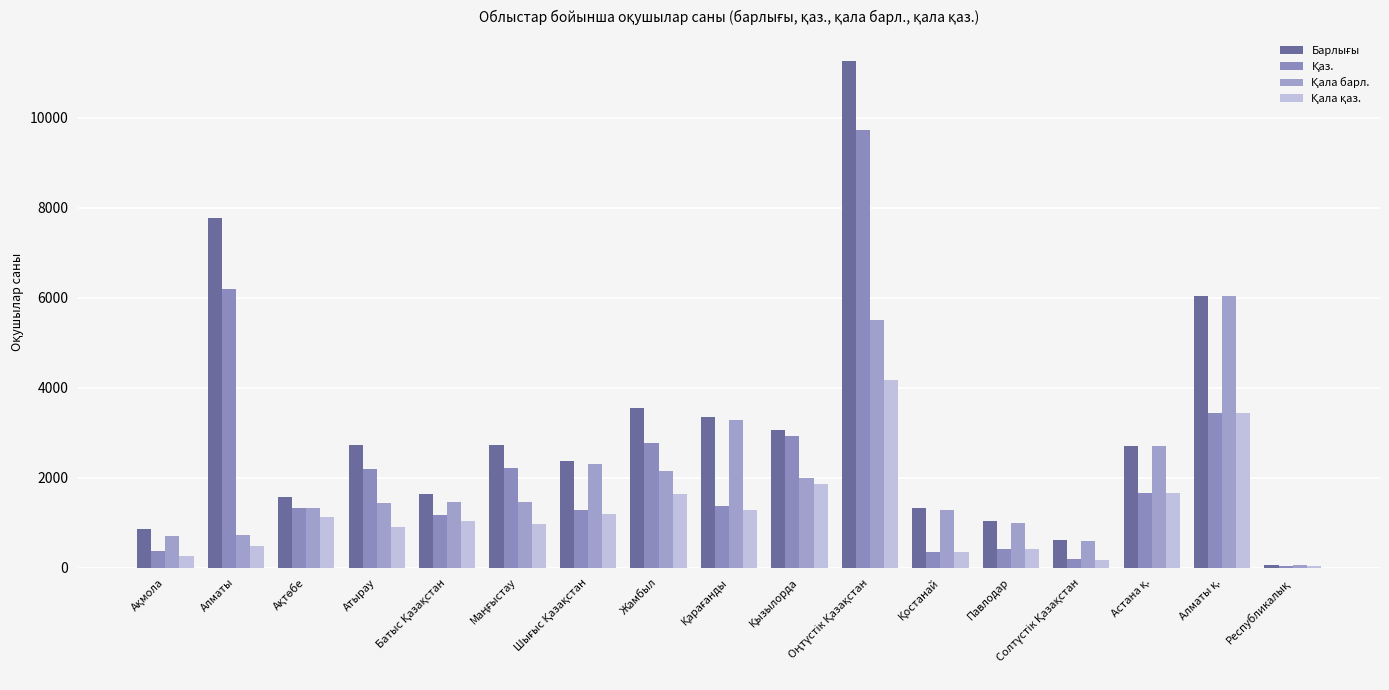

How many series are shown in this chart?

4